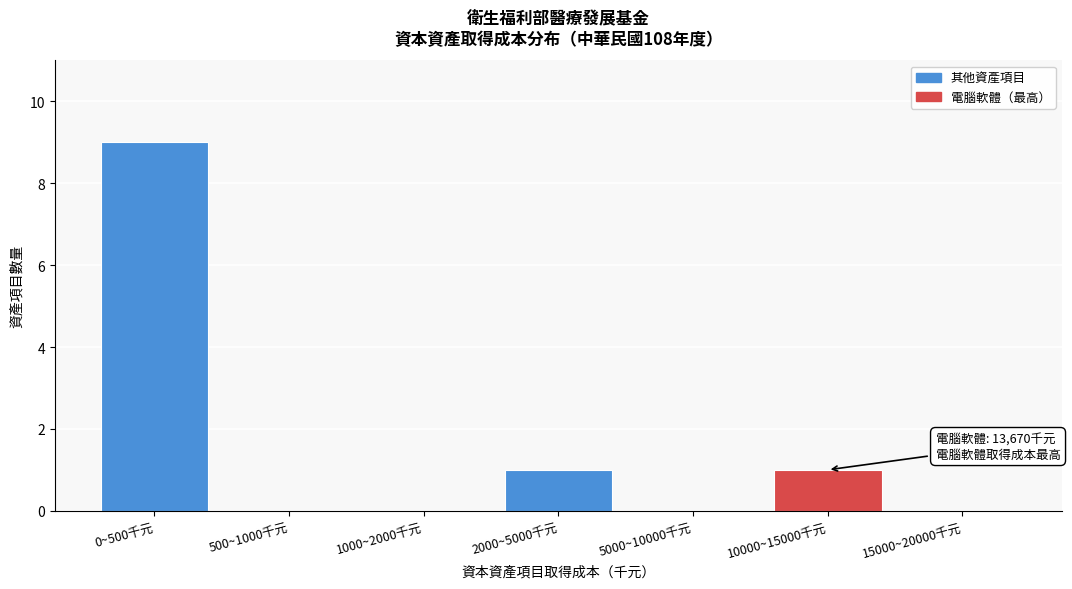

Reading left to right, what are all the values shown in this chart?

0~500千元=9	500~1000千元=0	1000~2000千元=0	2000~5000千元=1	5000~10000千元=0	10000~15000千元=1	15000~20000千元=0